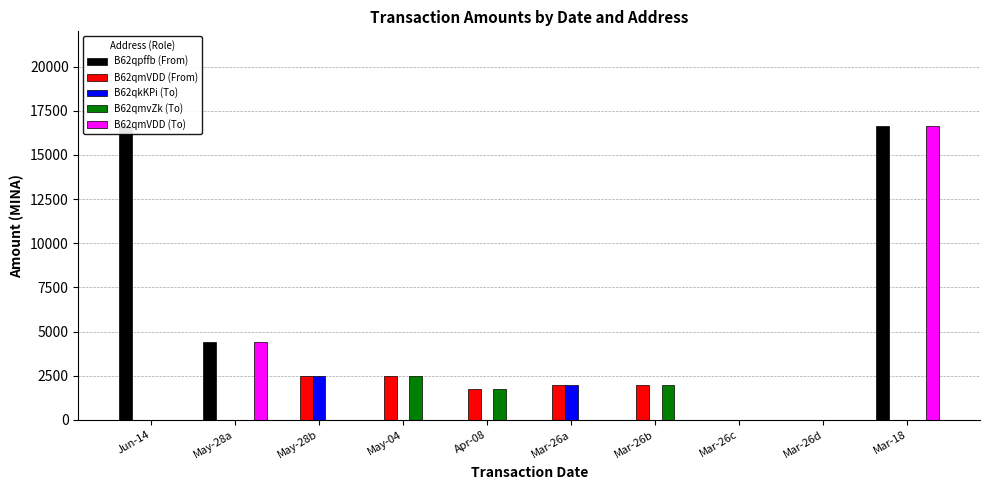

At which category is the sum across all series the highest?

Mar-18